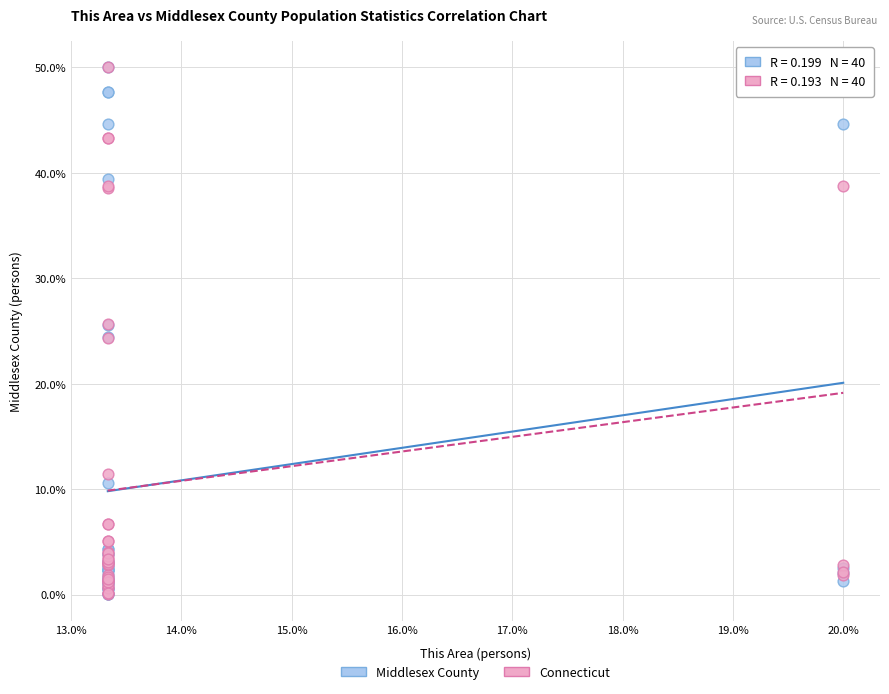

What are all the series names shown in the legend?

Middlesex County, Connecticut